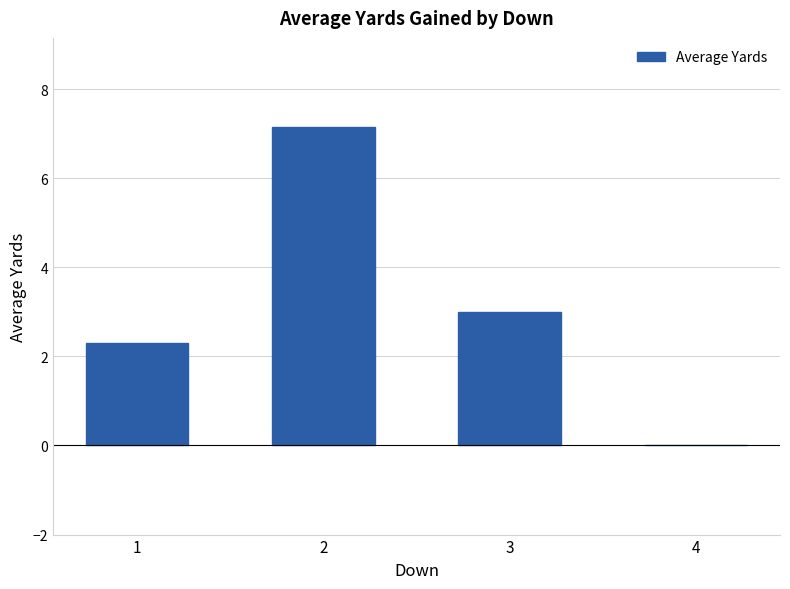

How many positive values are there?

3